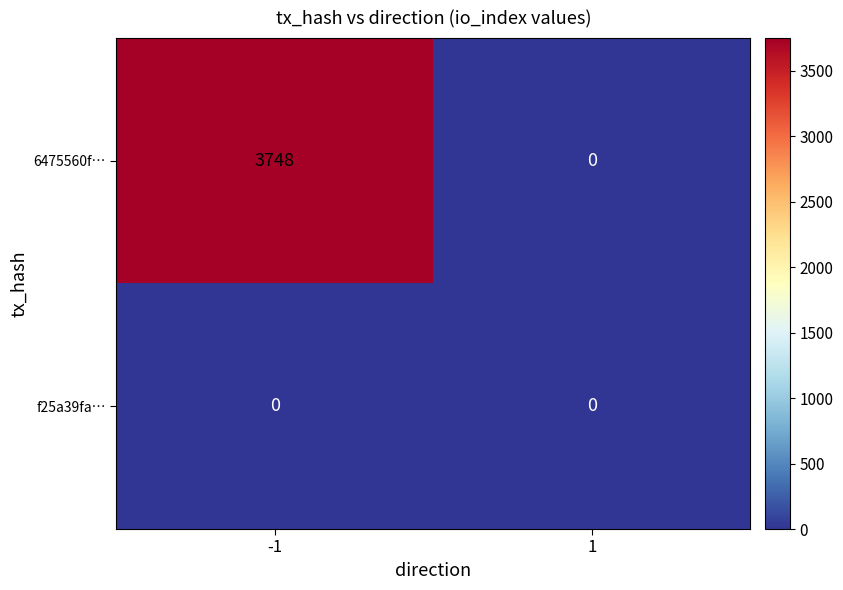

Which series has the widest spread of values?

6475560f…